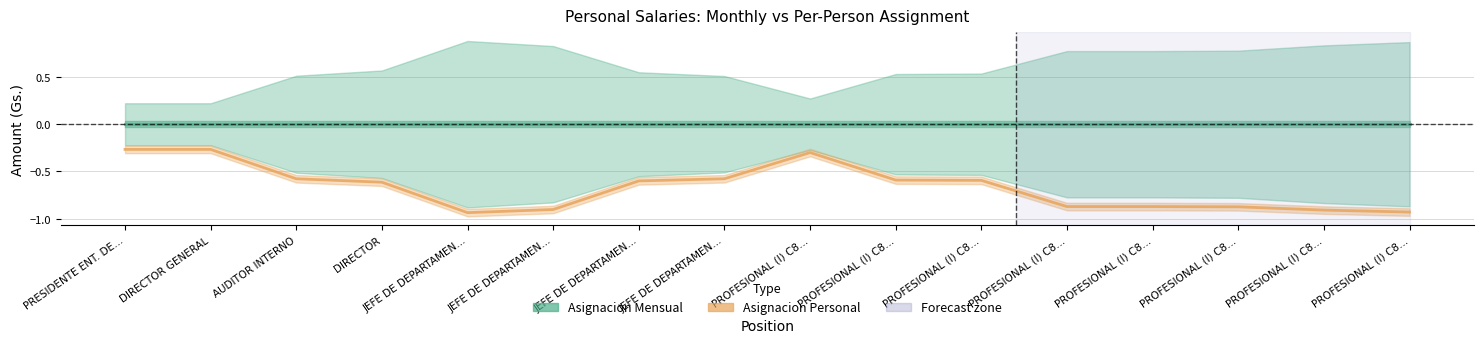

Rank the series at PROFESIONAL (I) C8… from lowest to highest value.

Asignacion Personal, Asignacion Mensual